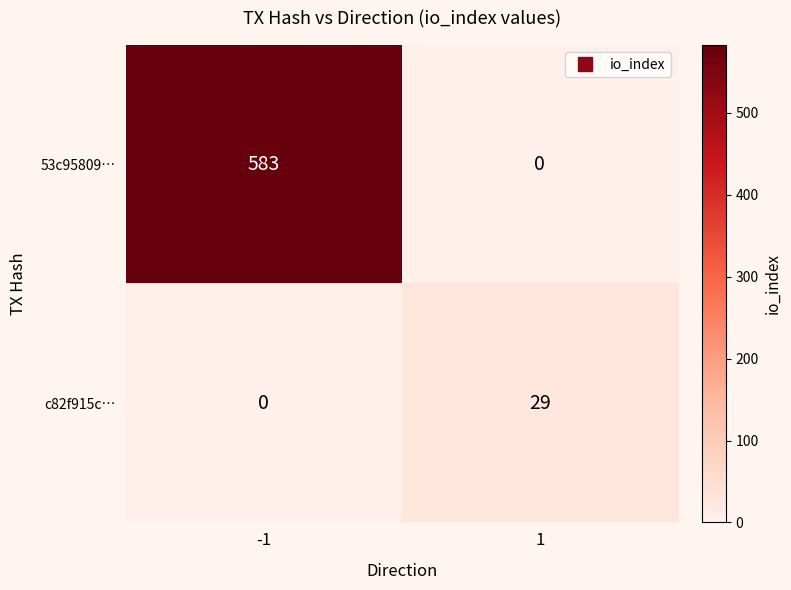

What is the difference between the c82f915c… values at -1 and 1?

29